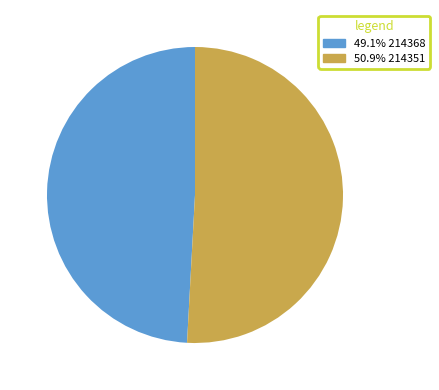

Is 49.1% 214368 the majority of the pie?

No